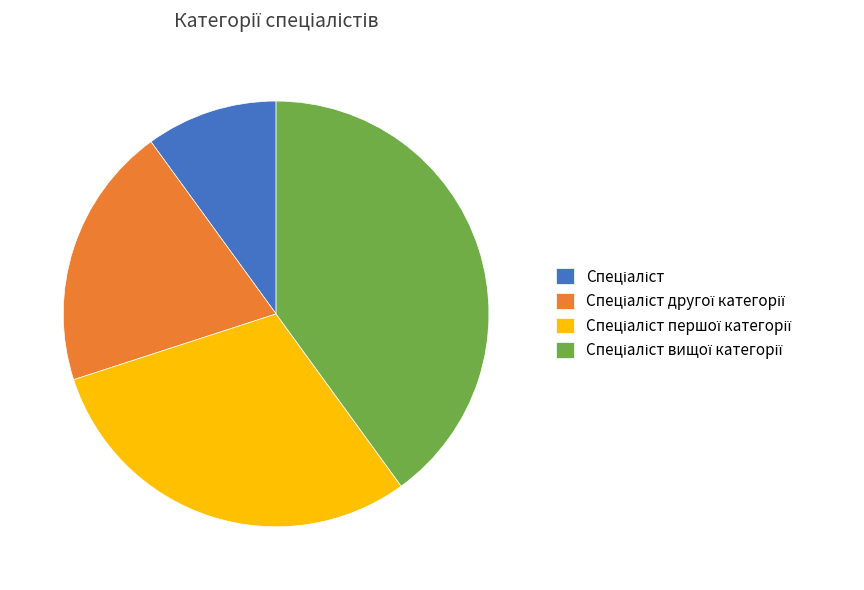

Does any single category account for the majority?

No